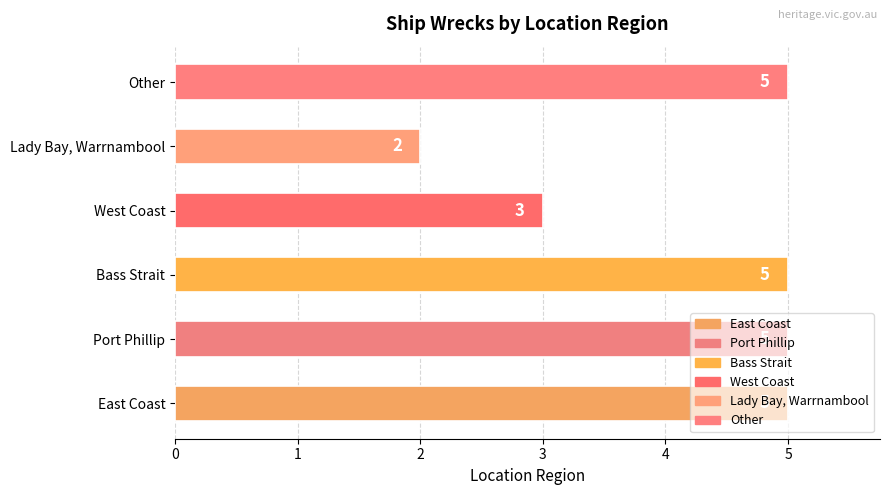

What is the greatest value displayed?

5